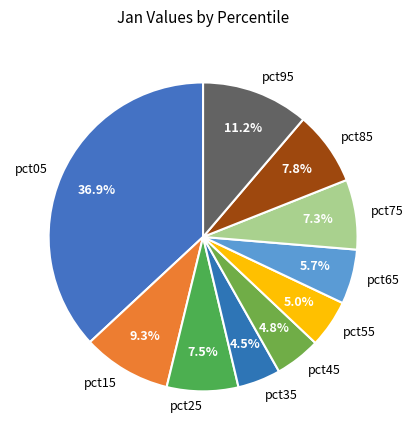

To the nearest percent, what is the average slice percentage?

10%